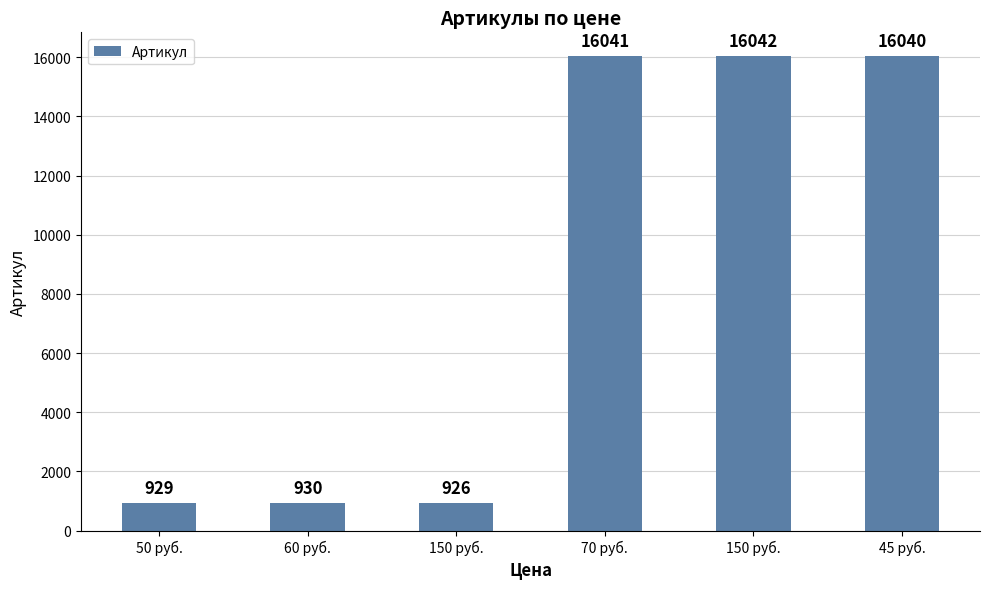

At which category does the chart reach its minimum across all series?

150 руб.